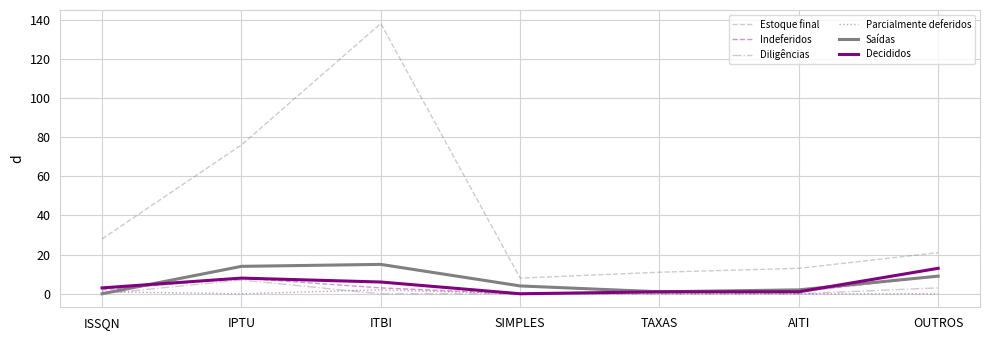

At which category does Parcialmente deferidos reach its first local peak?

ITBI